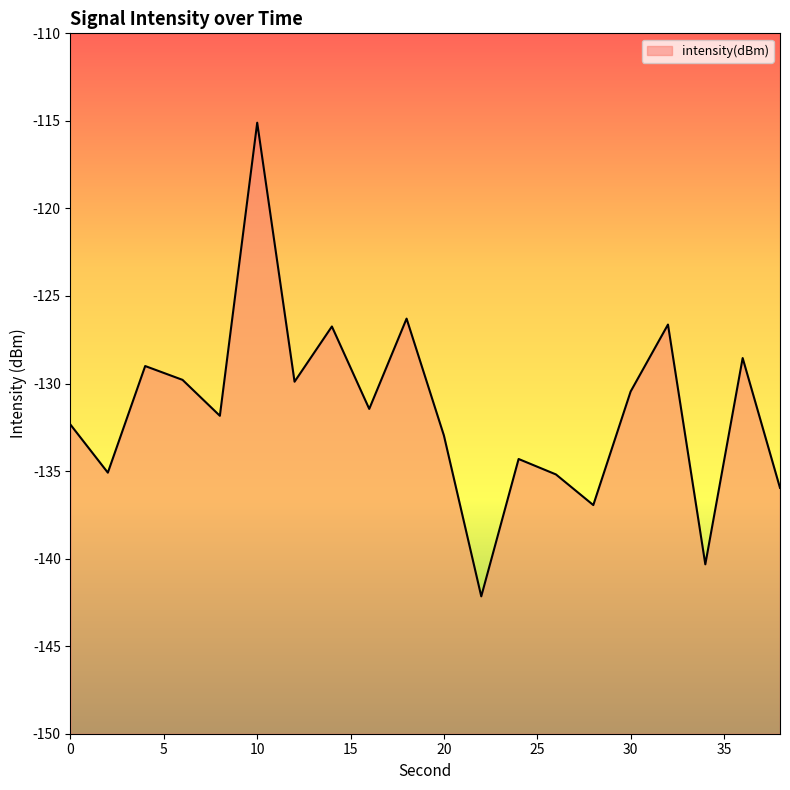

What is the value of the 13th point from the left?

-134.3